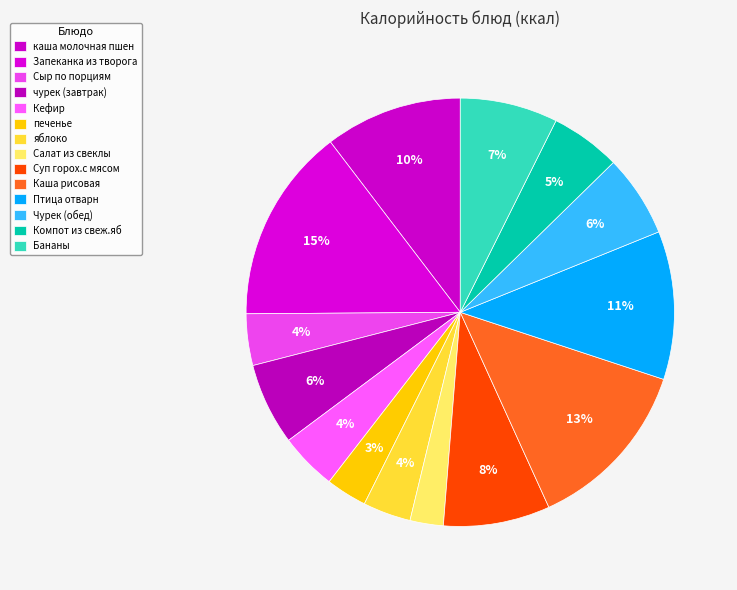

Combined, what portion of the pie is Салат из свеклы and каша молочная пшен?

12.9%